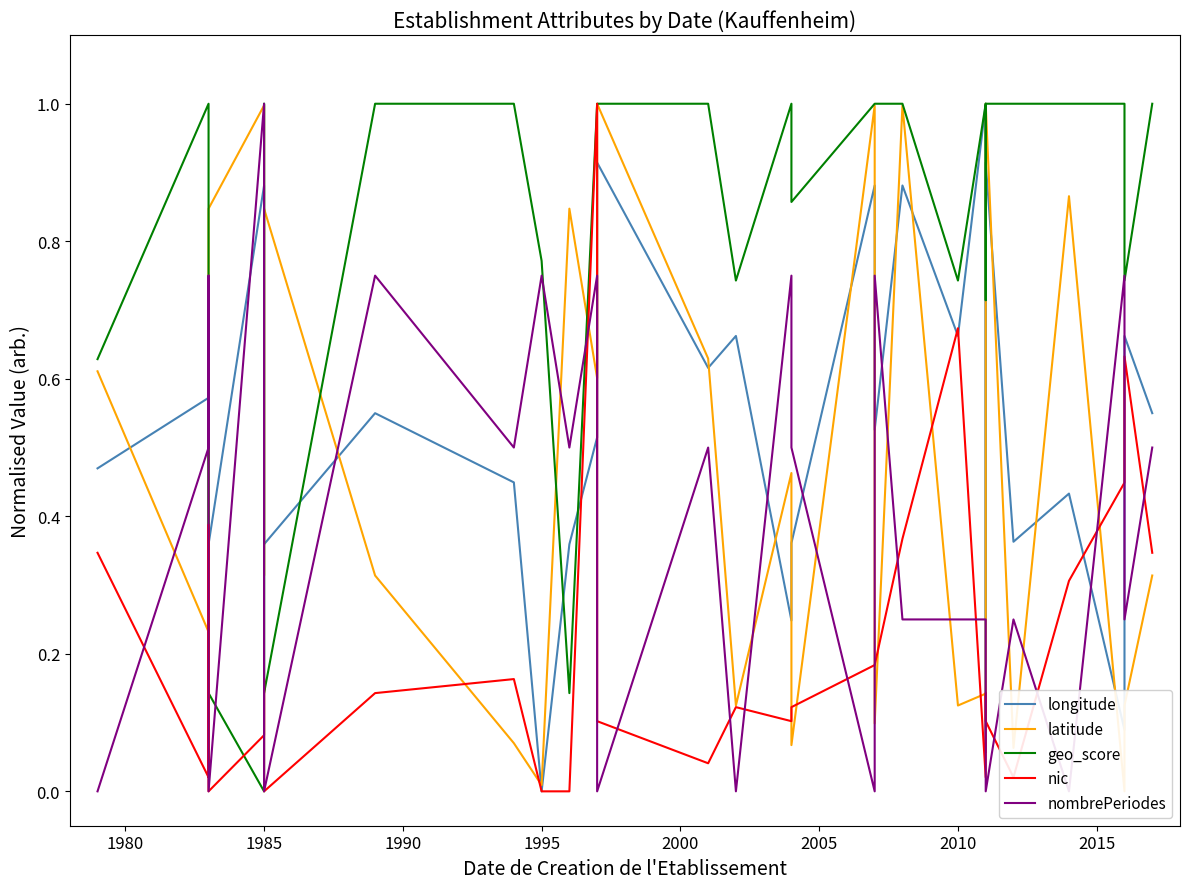

Which series has the largest total across all categories?

geo_score